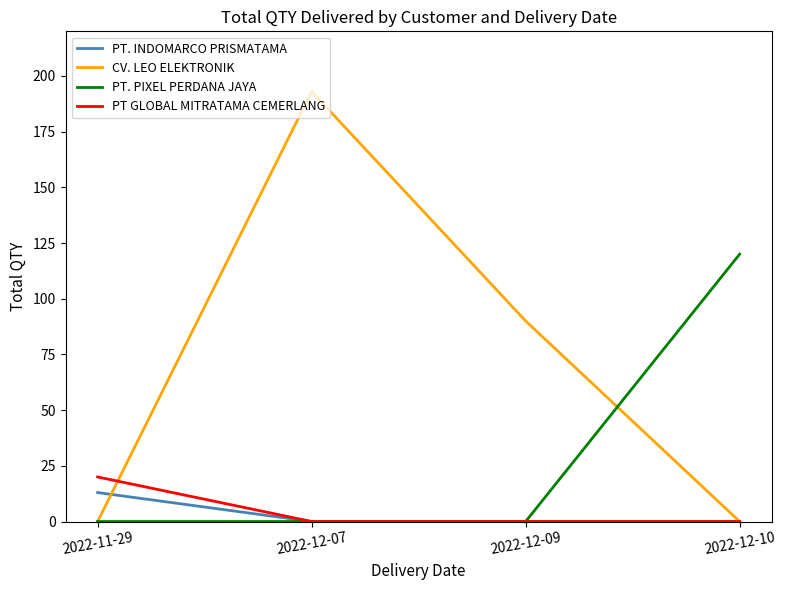

What is the spread (max minus min) of values at 2022-11-29?

20